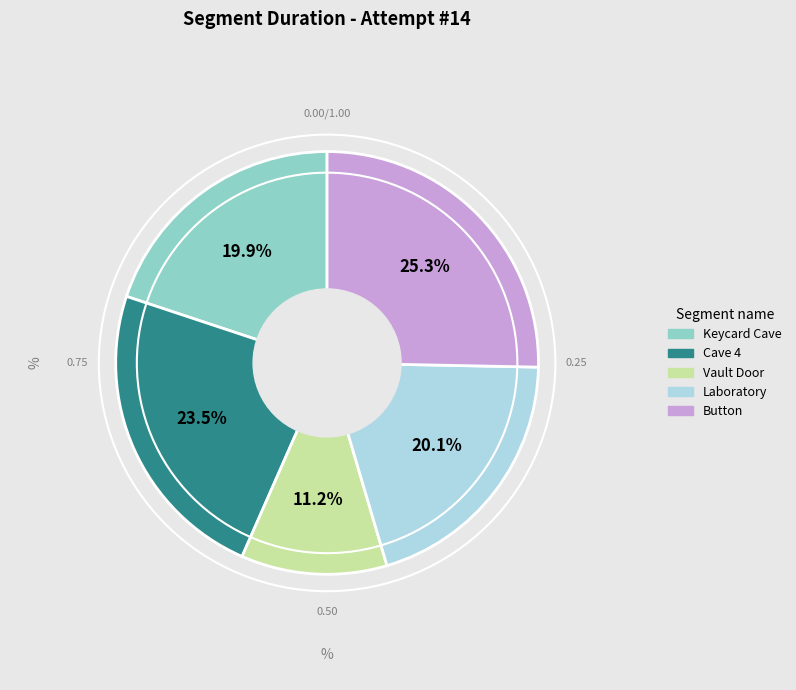

The Laboratory slice represents 20% of the pie. True or false?

True